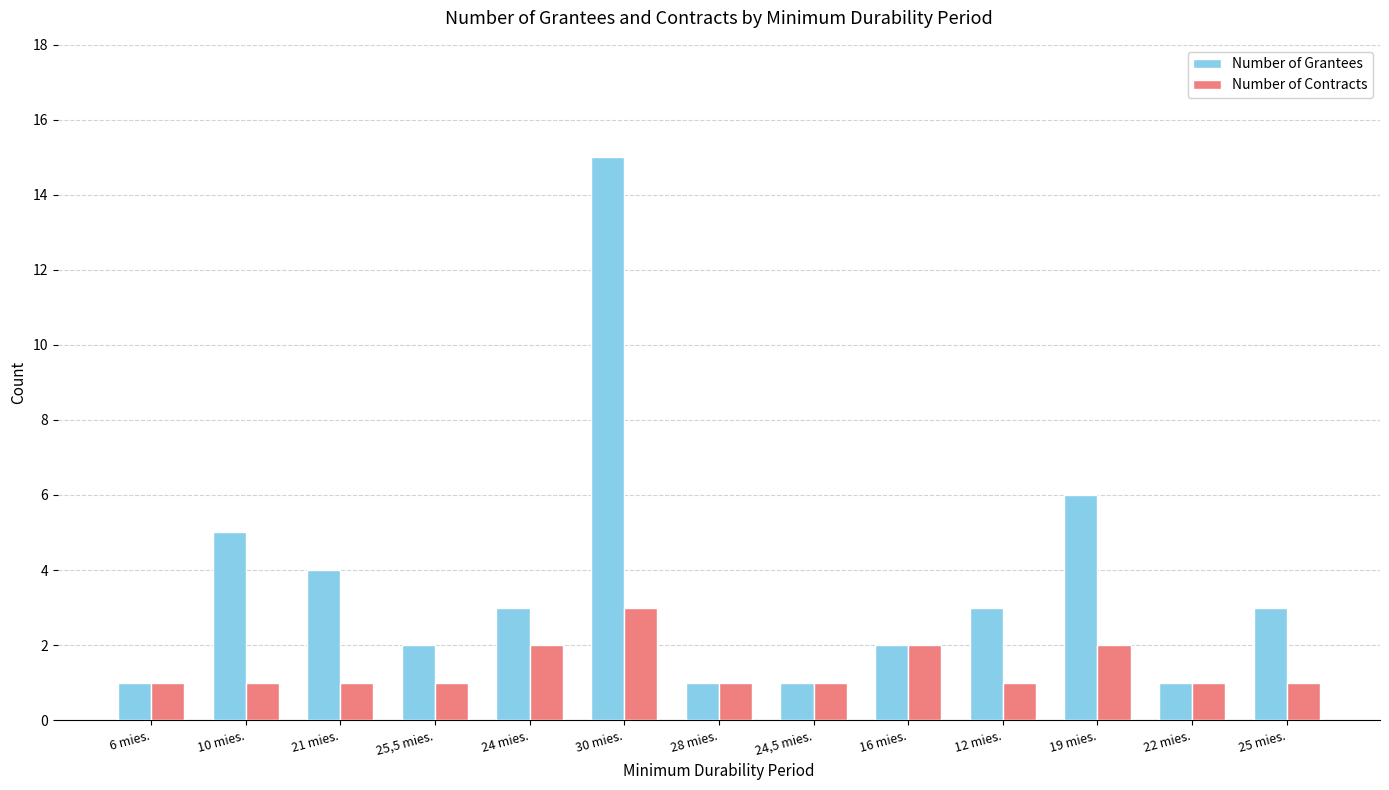

Reading left to right, what are all the values shown in this chart?

Number of Grantees: 6 mies.=1	10 mies.=5	21 mies.=4	25,5 mies.=2	24 mies.=3	30 mies.=15	28 mies.=1	24,5 mies.=1	16 mies.=2	12 mies.=3	19 mies.=6	22 mies.=1	25 mies.=3
Number of Contracts: 6 mies.=1	10 mies.=1	21 mies.=1	25,5 mies.=1	24 mies.=2	30 mies.=3	28 mies.=1	24,5 mies.=1	16 mies.=2	12 mies.=1	19 mies.=2	22 mies.=1	25 mies.=1